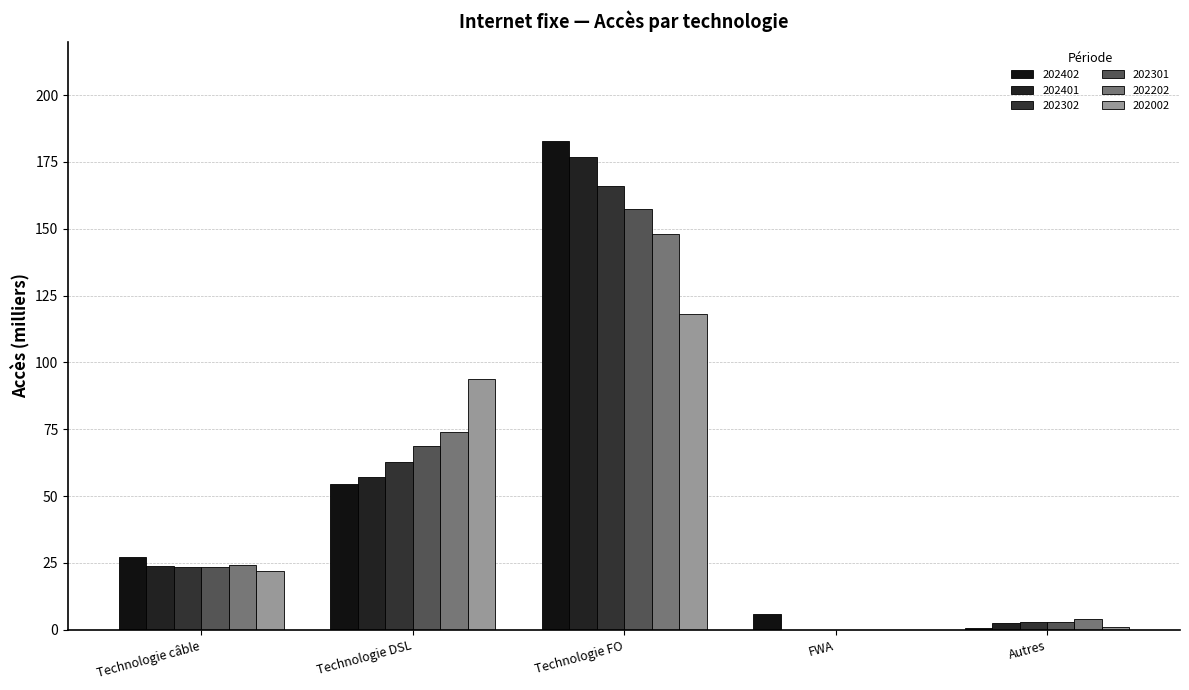

Is the value of 202401 at Technologie câble greater than the value of 202202 at Technologie DSL?

No